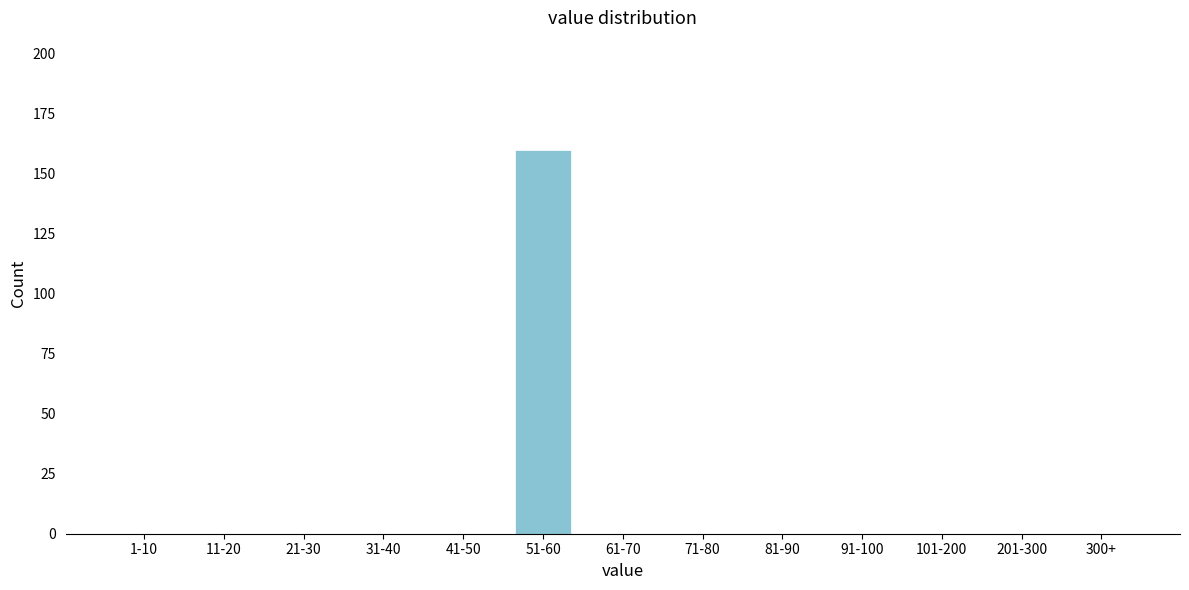

Reading left to right, extract all data points from this chart.

1-10=0	11-20=0	21-30=0	31-40=0	41-50=0	51-60=160	61-70=0	71-80=0	81-90=0	91-100=0	101-200=0	201-300=0	300+=0